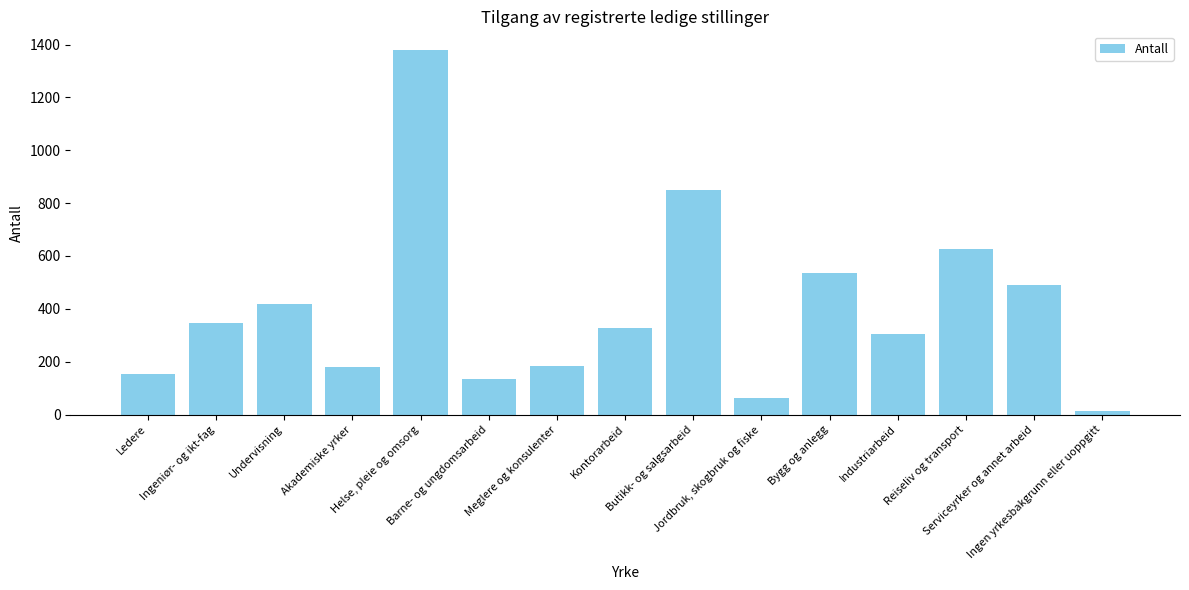

What is the difference between the maximum and minimum values?

1368